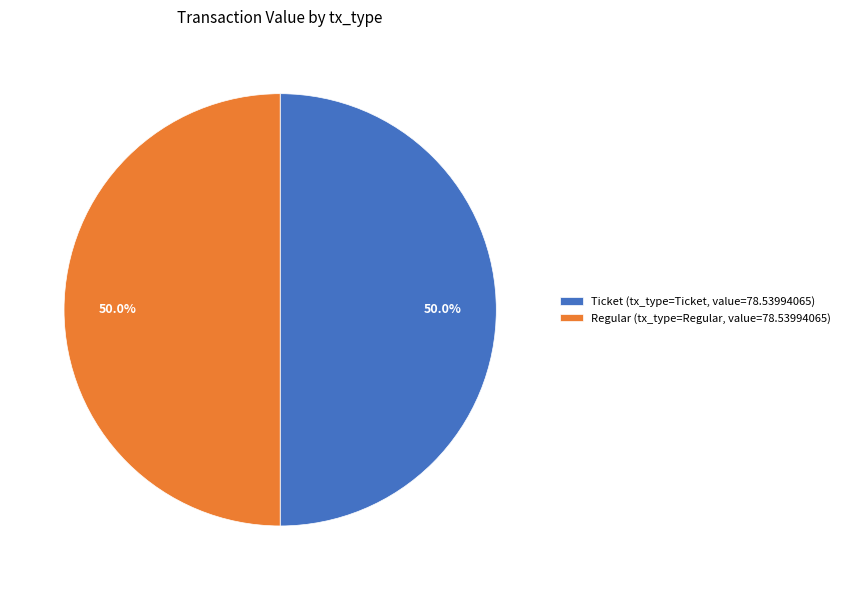

Approximately how many times larger is the value at Regular (tx_type=Regular, value=78.53994065) compared to Ticket (tx_type=Ticket, value=78.53994065)?

1.0